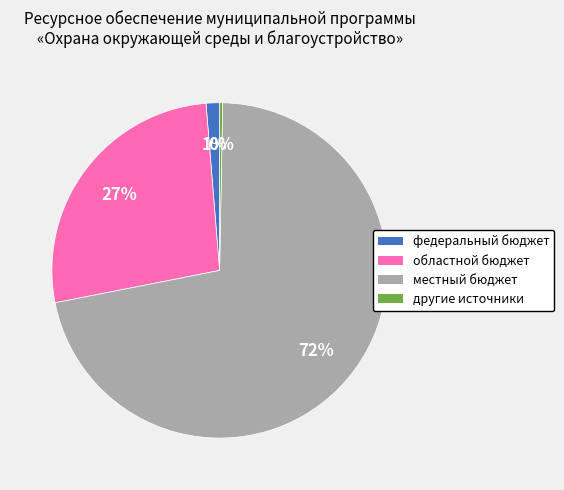

Count the number of slices in the pie.

4